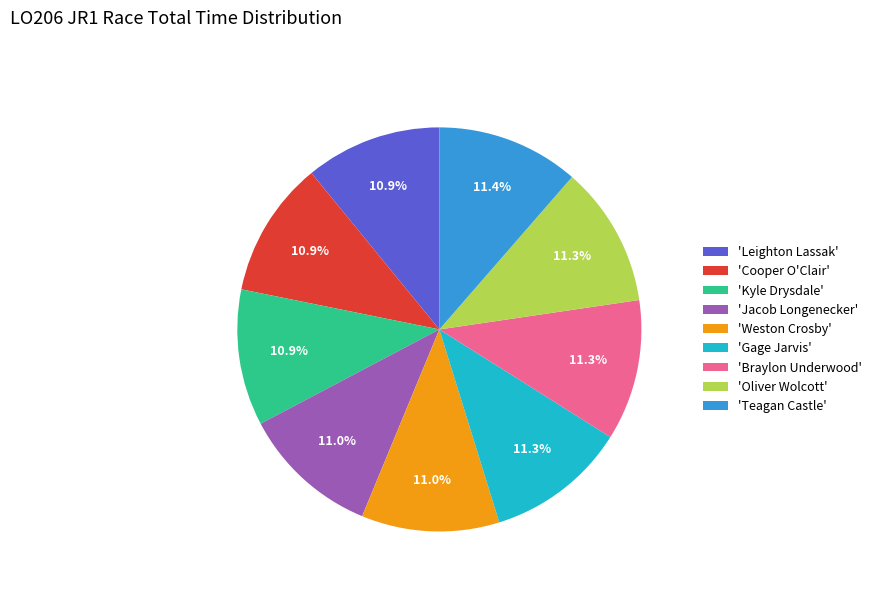

How many segments does this pie chart have?

9